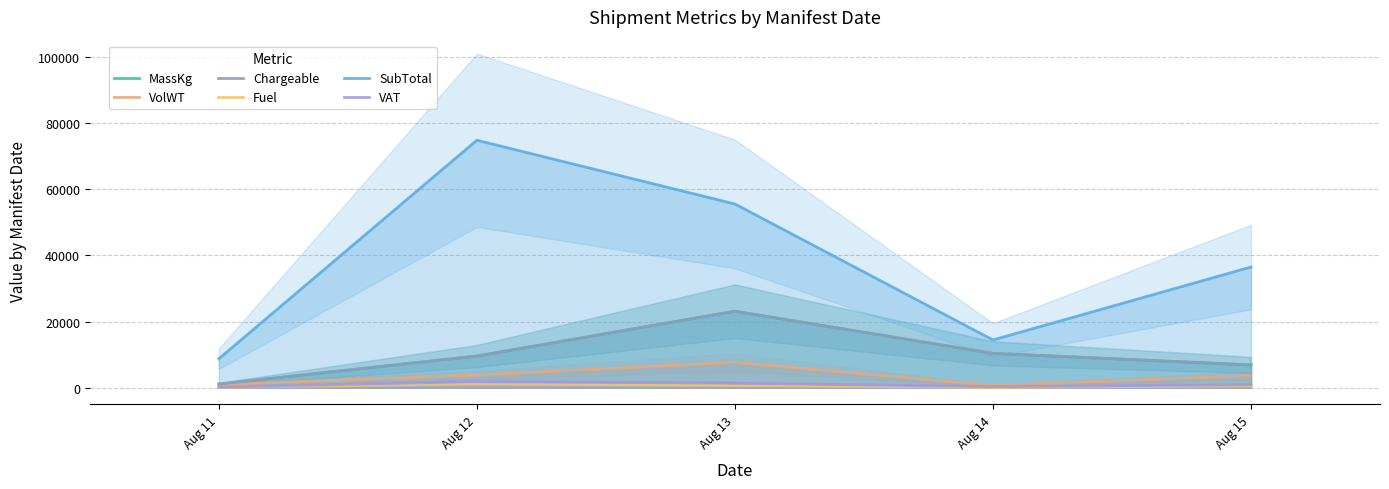

Between Aug 14 and Aug 12, which is larger?

Aug 14